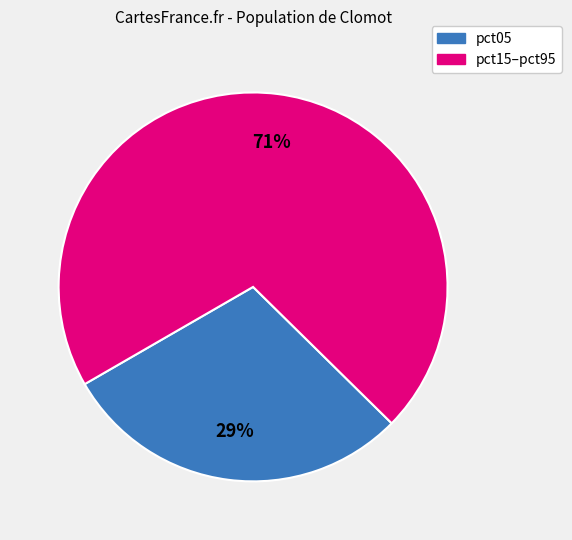

To the nearest percent, what is the average slice percentage?

50%